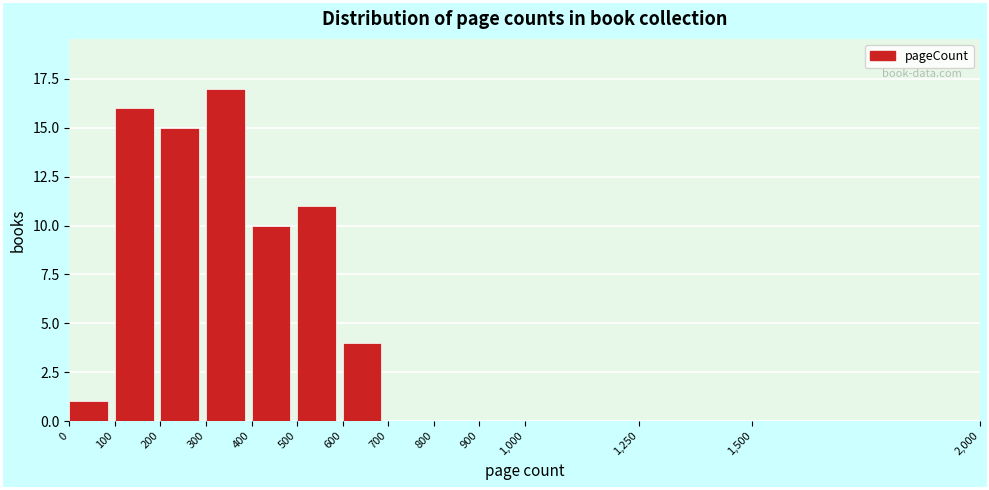

Over which range of the x-axis is the bar tallest?

300 to 400